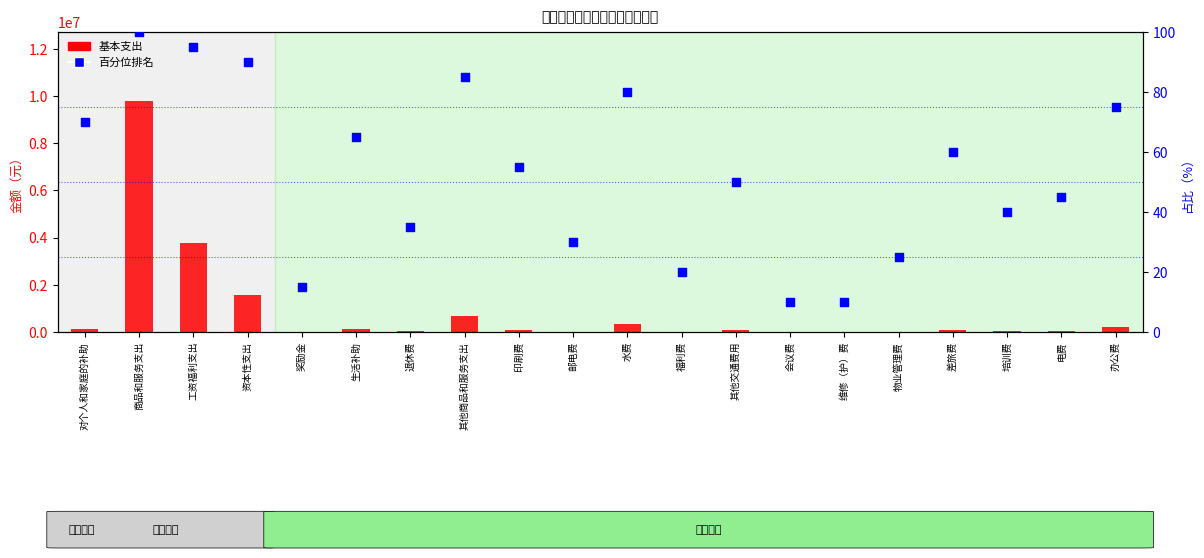

What are all the series names shown in the legend?

基本支出, 百分位排名